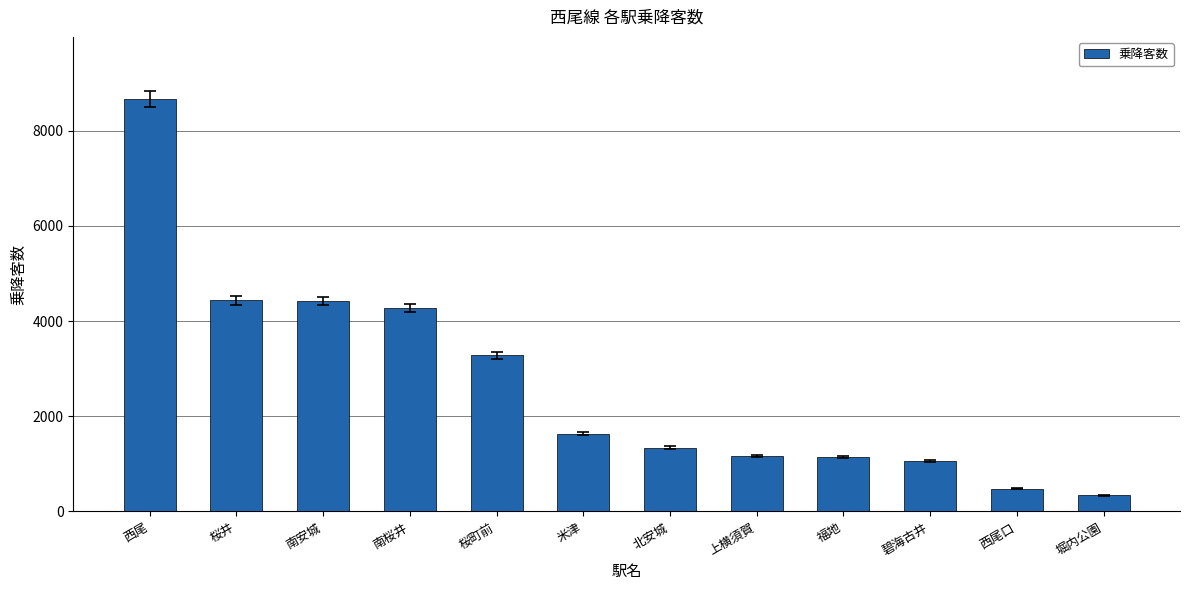

Approximately how many times larger is the value at 米津 compared to 福地?

1.4